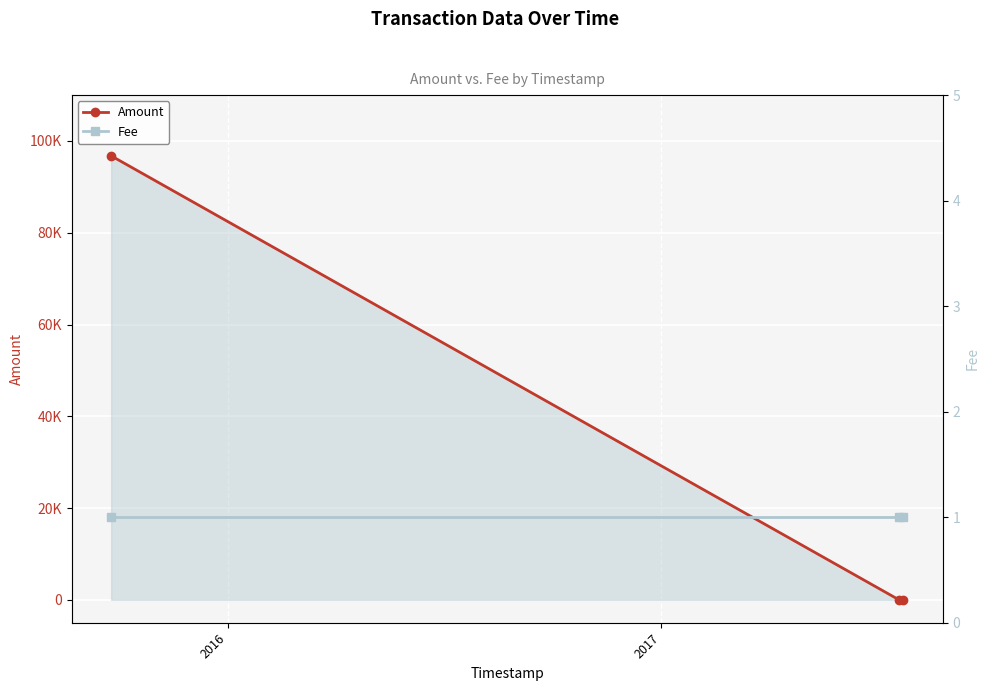

At how many categories does at least one series exceed 65964?

1